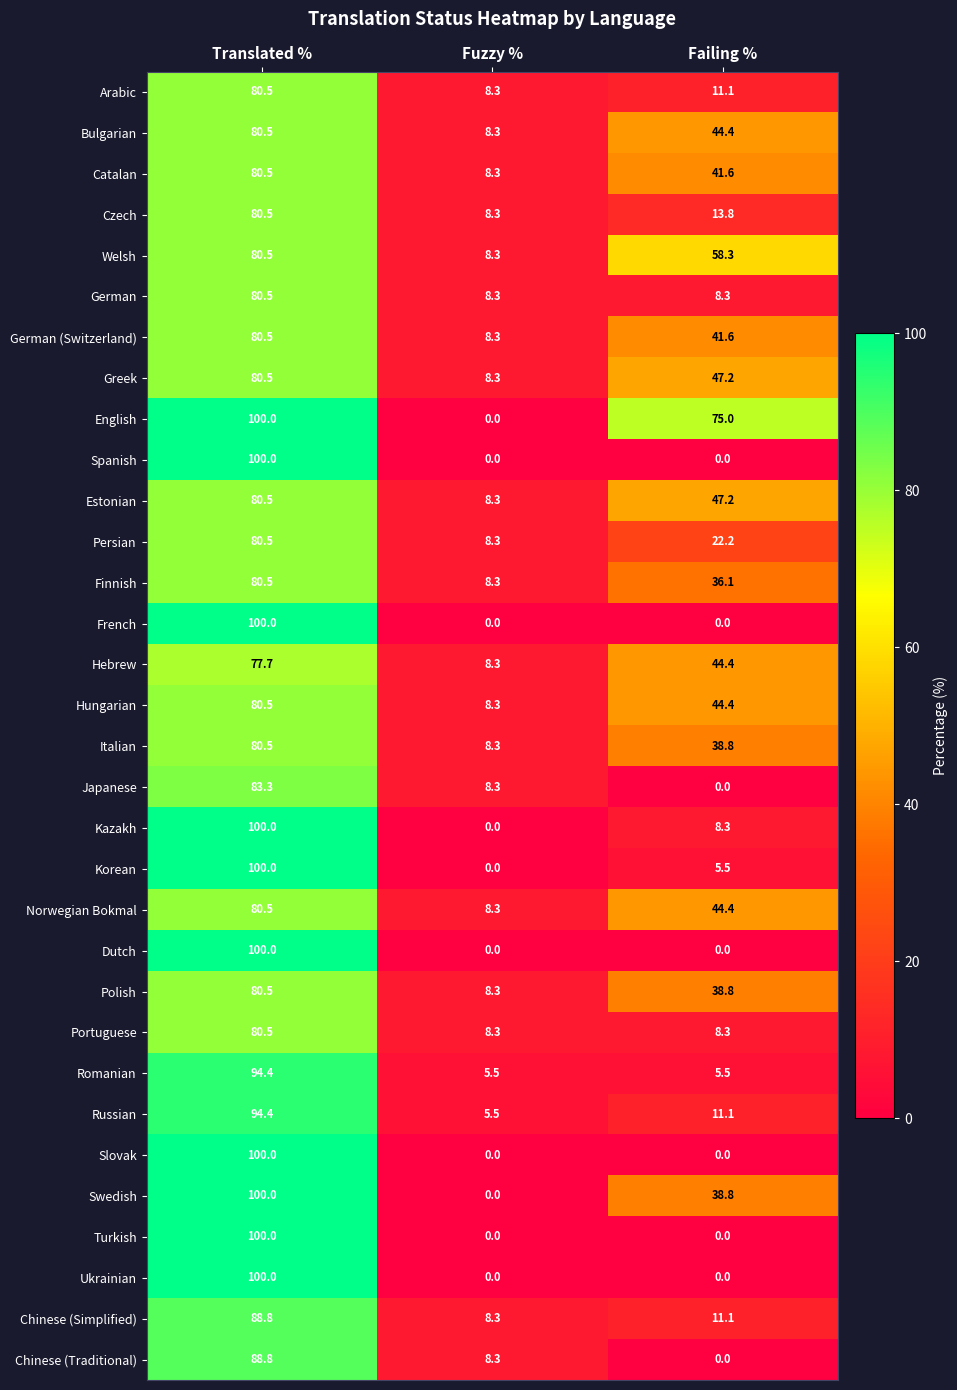

What is the difference between the highest and lowest values at Failing %?

75.0